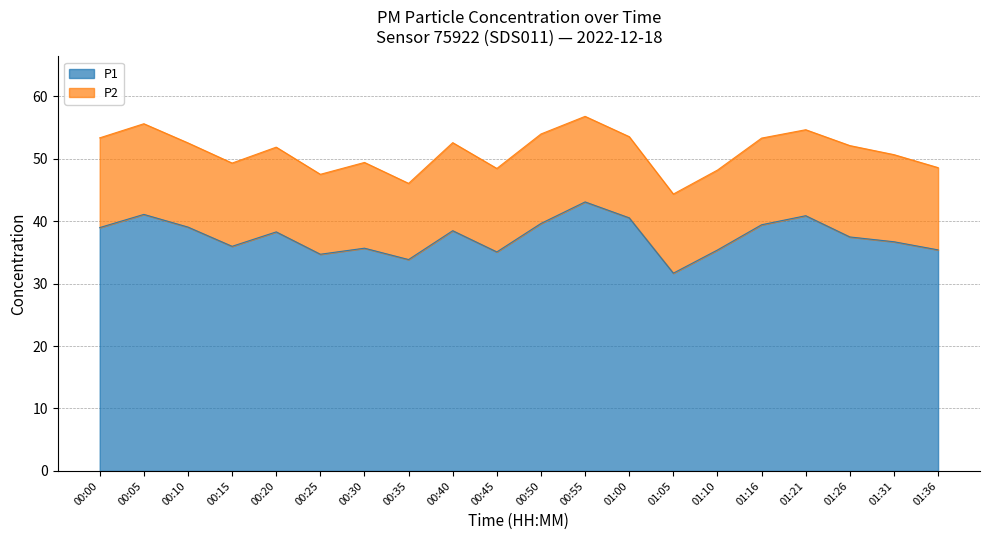

Does the chart have visible grid lines?

Yes